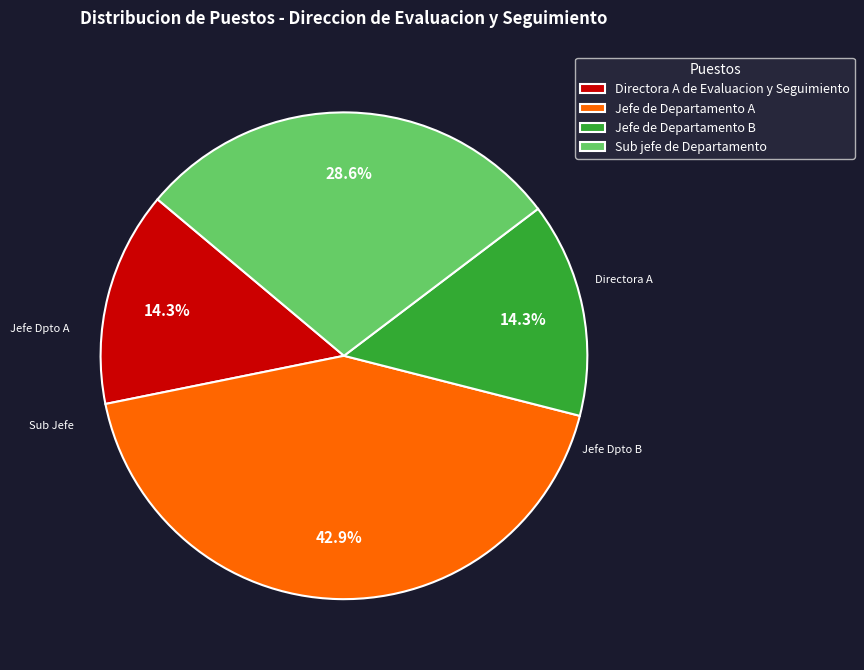

Count the number of slices in the pie.

4